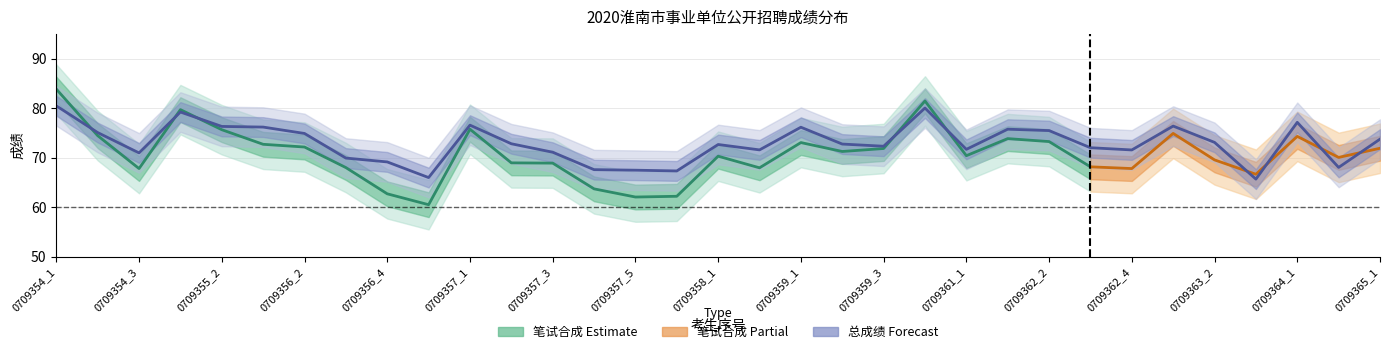

True or false: the data has more than 0 interior local peaks.

True